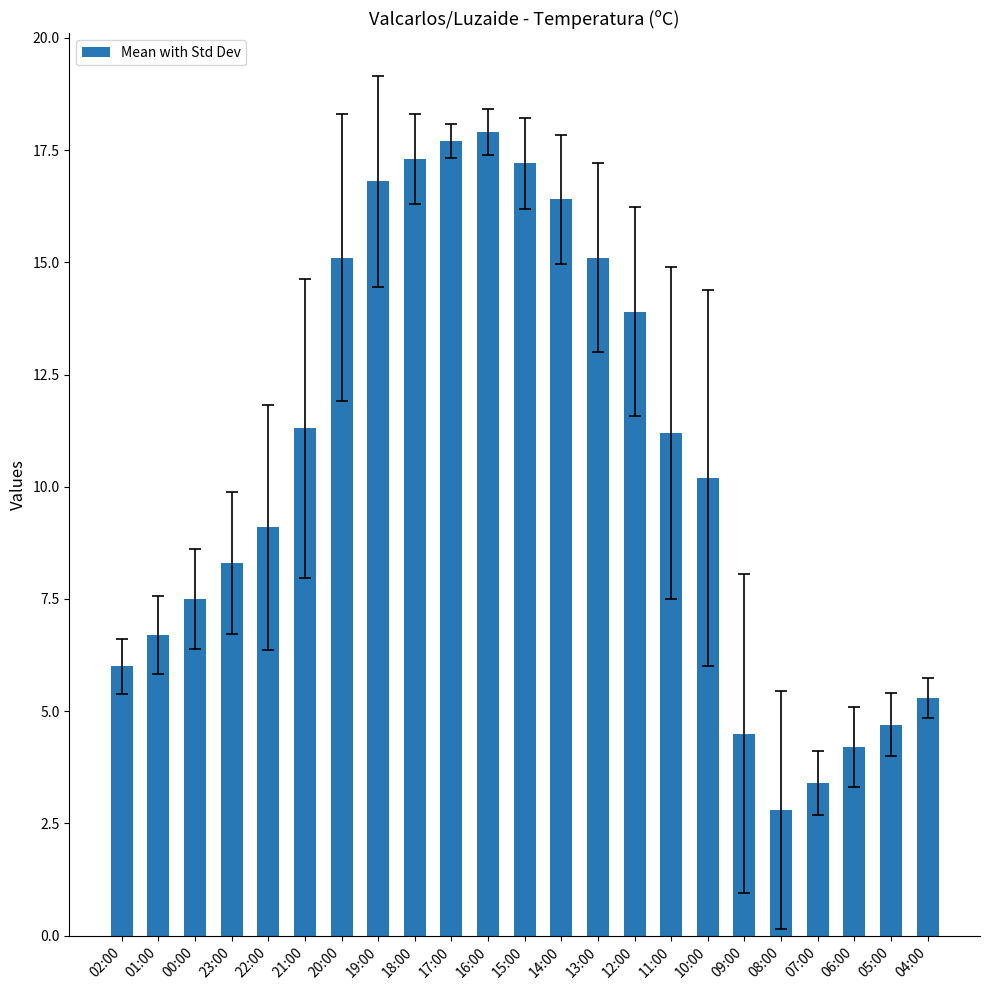

What is the difference between the maximum and minimum values?

15.1